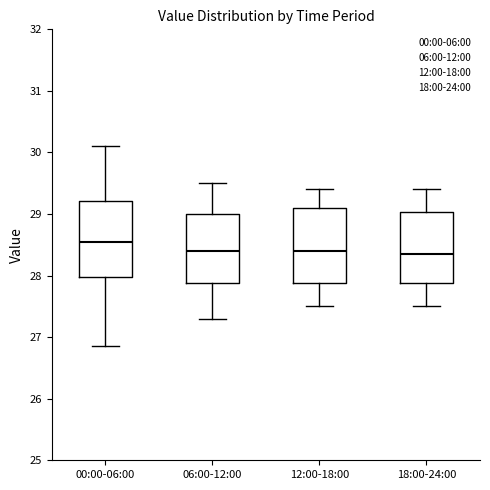

Reading left to right, transcribe this box plot: for each box, give where its median line is, the range the box spans, and where its two whiskers end, as read against the y-axis. The values are not printed on the chart, so give them approximately, as read against the axis.

00:00-06:00: median 28.6, box 28.0 to 29.2, whiskers 26.9 to 30.1
06:00-12:00: median 28.4, box 27.9 to 29.0, whiskers 27.3 to 29.5
12:00-18:00: median 28.4, box 27.9 to 29.1, whiskers 27.5 to 29.4
18:00-24:00: median 28.4, box 27.9 to 29.0, whiskers 27.5 to 29.4